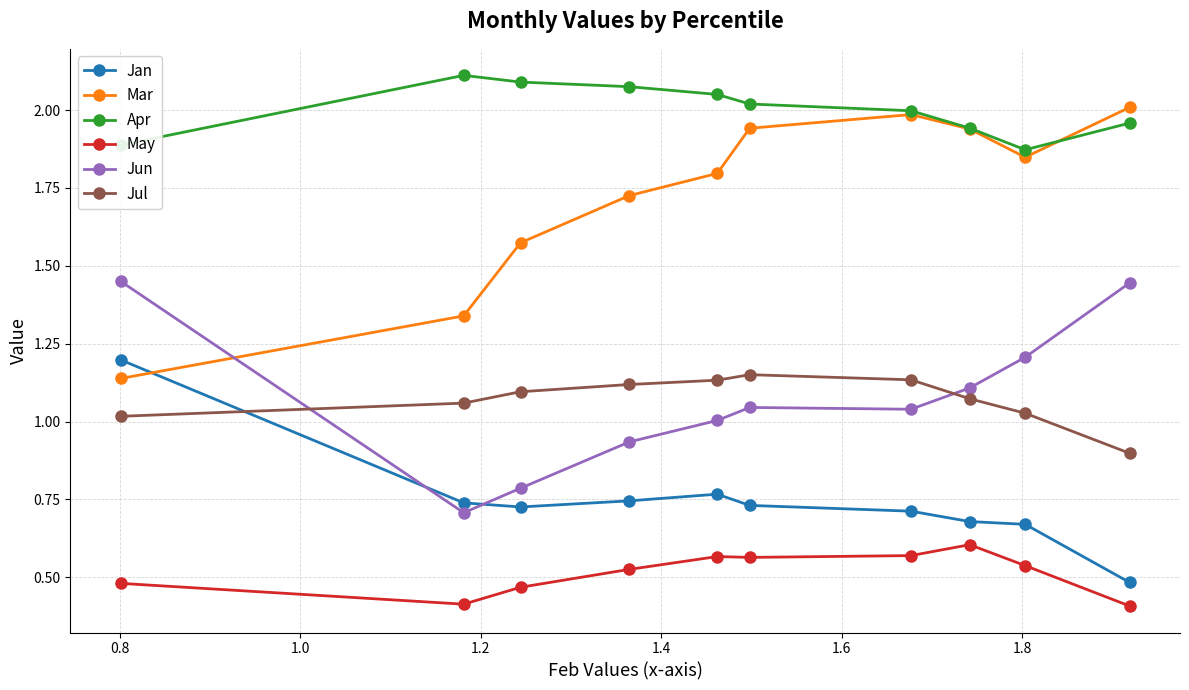

After their last crossing, which series has the higher values: Jun or Mar?

Mar